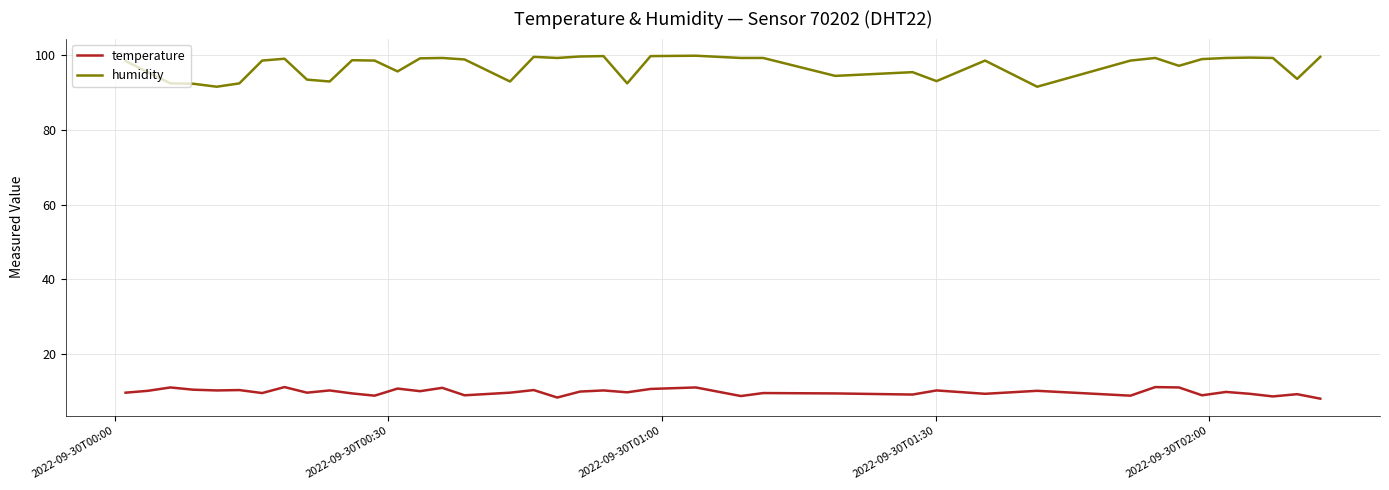

True or false: humidity and temperature cross at least once.

False